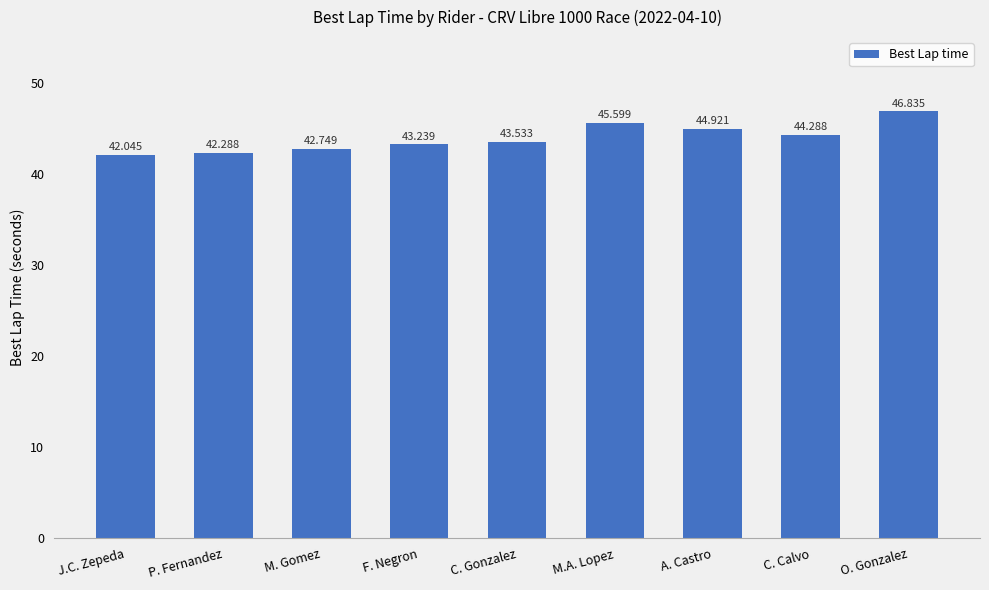

What is the sum of all values?

395.5